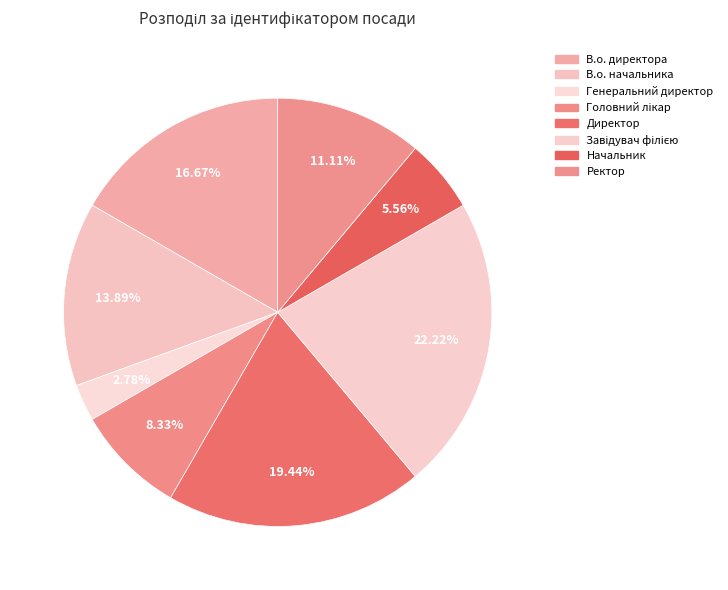

How many slices are in this pie chart?

8